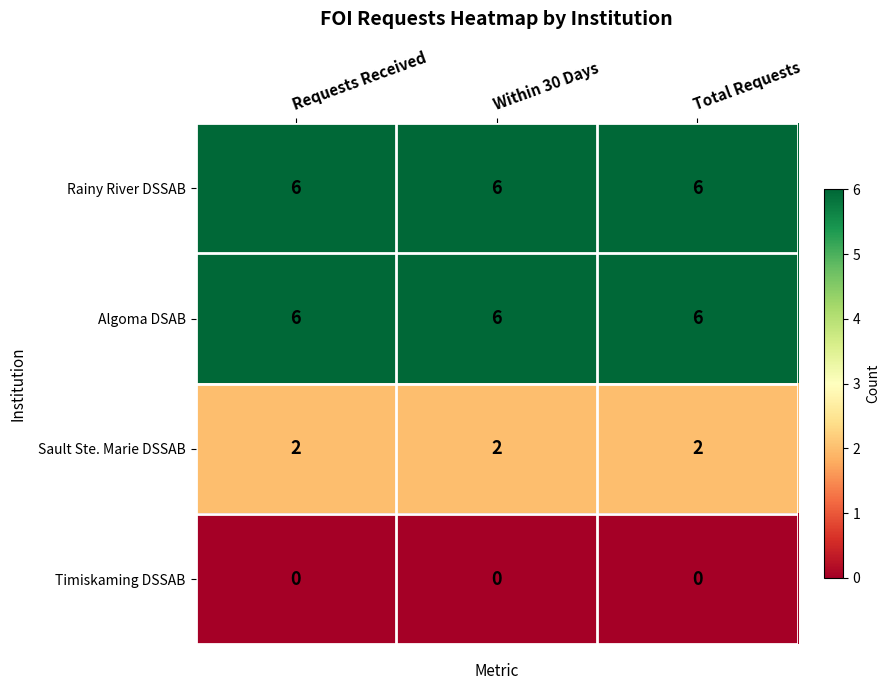

The Rainy River DSSAB series shows 11 at Within 30 Days. True or false?

False